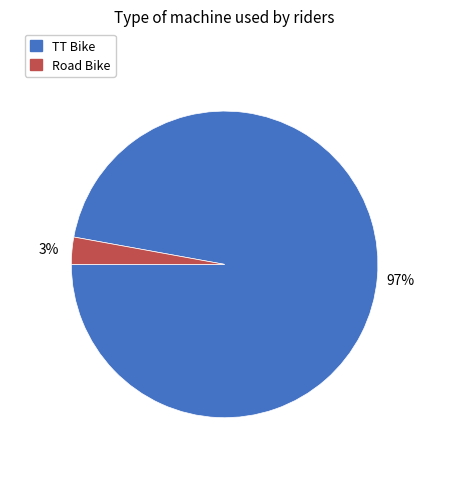

Which has a higher value, Road Bike or TT Bike?

TT Bike